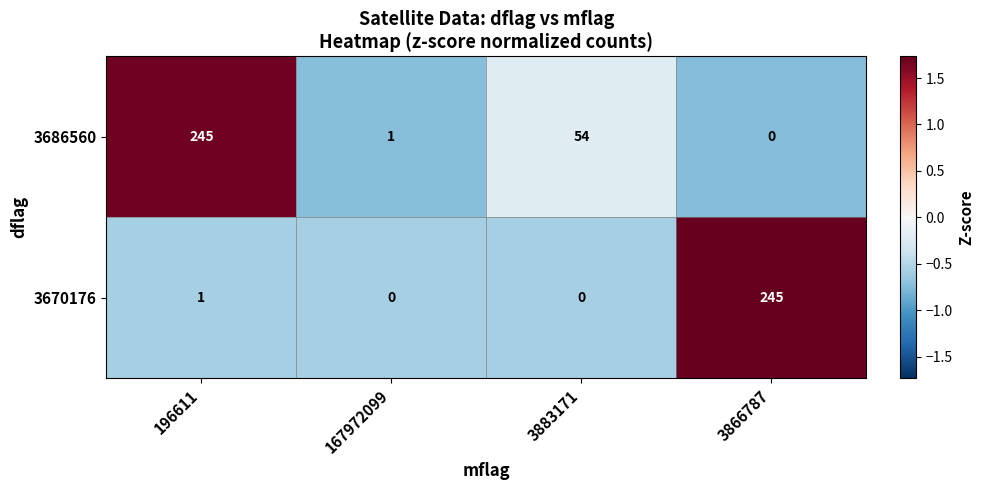

List the labels in order of 3686560 value, smallest first.

3866787, 167972099, 3883171, 196611